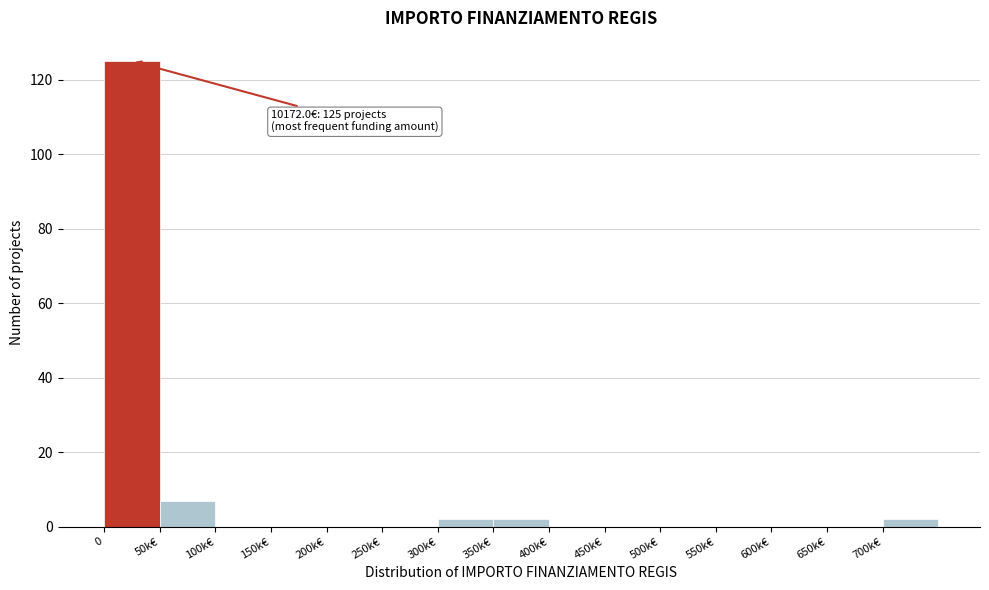

Reading left to right, what are all the values shown in this chart?

0=125	50k€=7	100k€=0	150k€=0	200k€=0	250k€=0	300k€=2	350k€=2	400k€=0	450k€=0	500k€=0	550k€=0	600k€=0	650k€=0	700k€=2